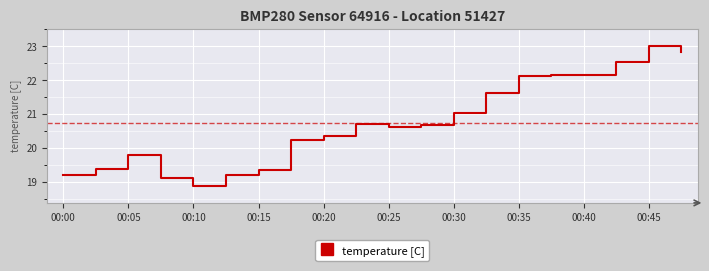

What is the smallest value displayed?

18.9